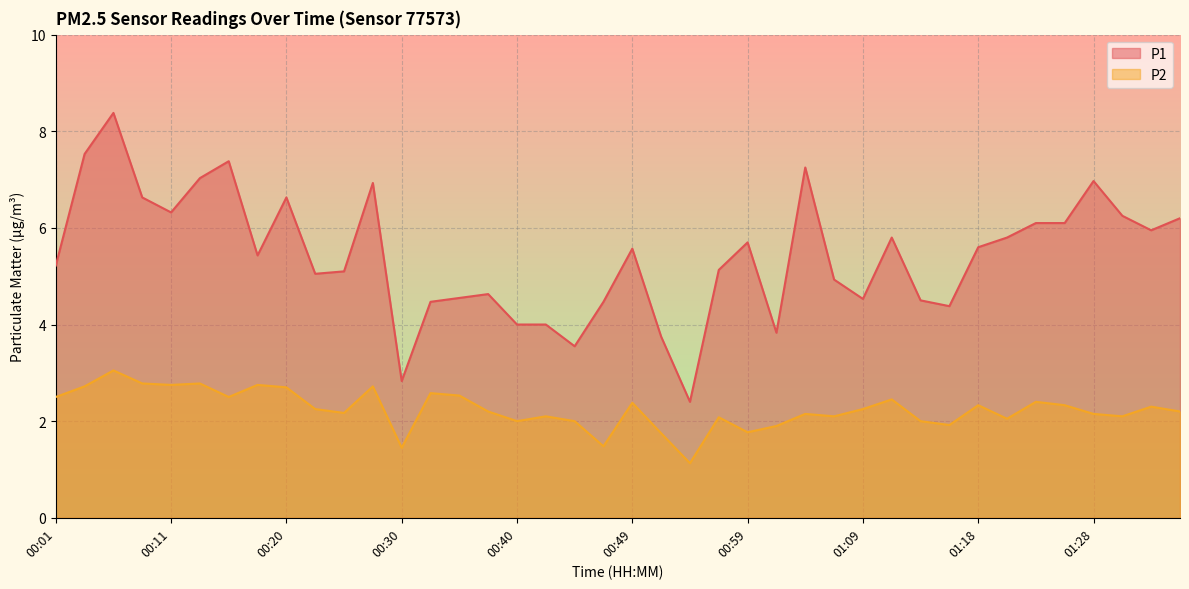

At which category is the sum across all series the highest?

00:06